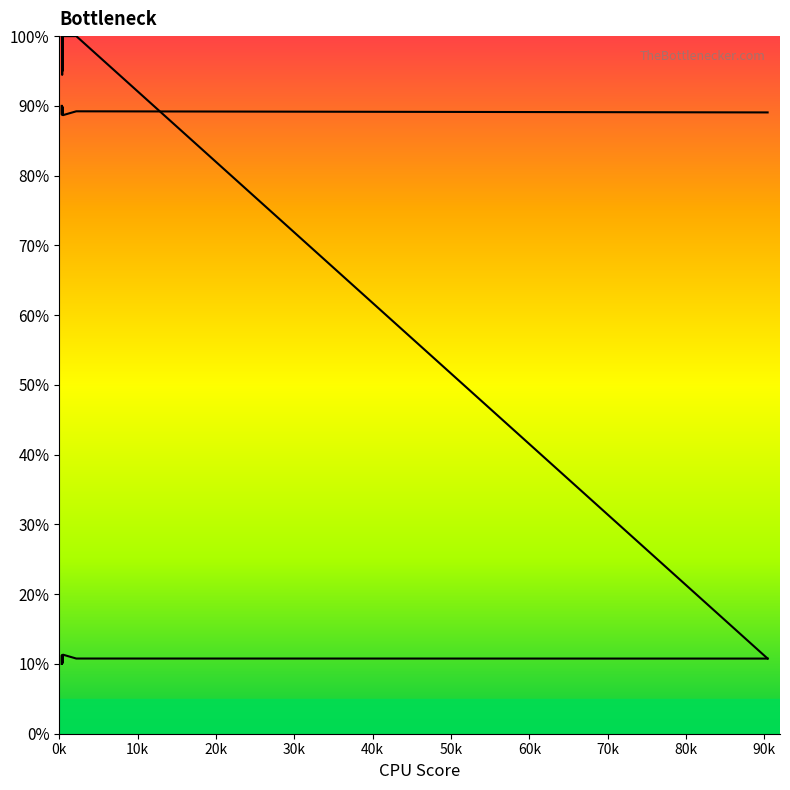

What is the difference between the maximum and minimum values in the condAB series?

0.9